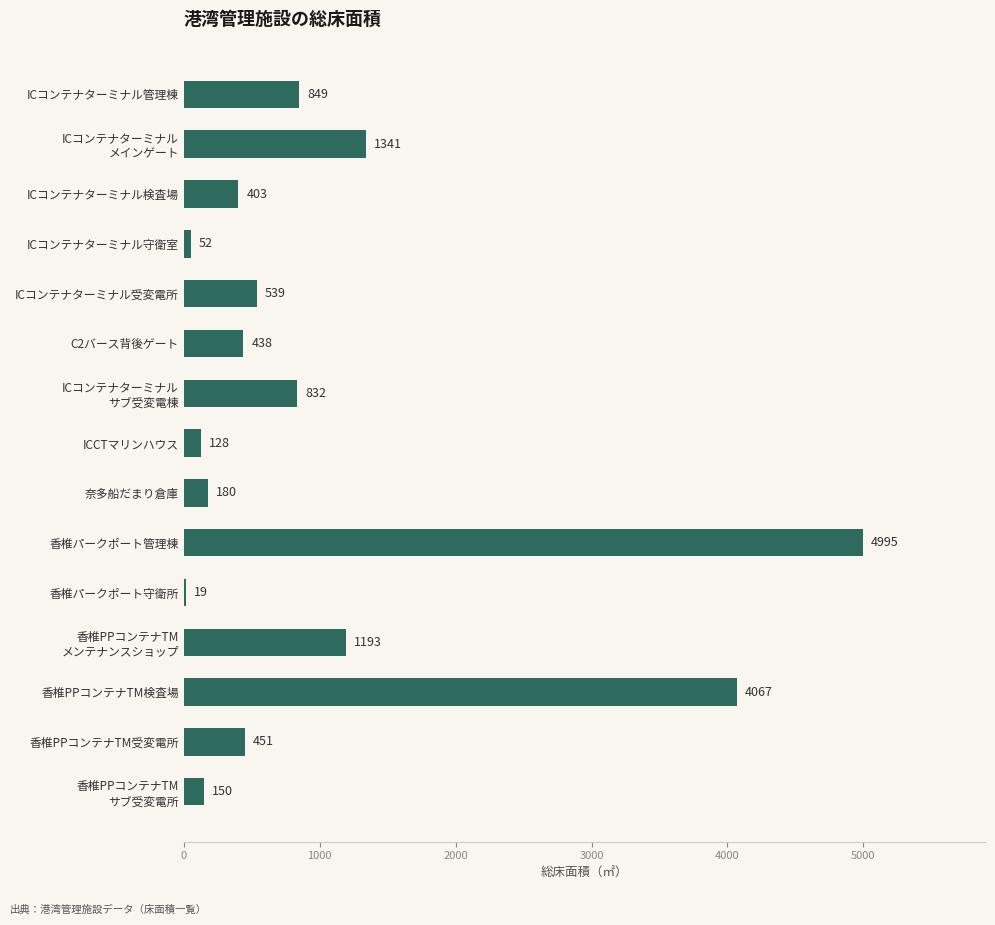

Does the chart contain stacked bars?

No